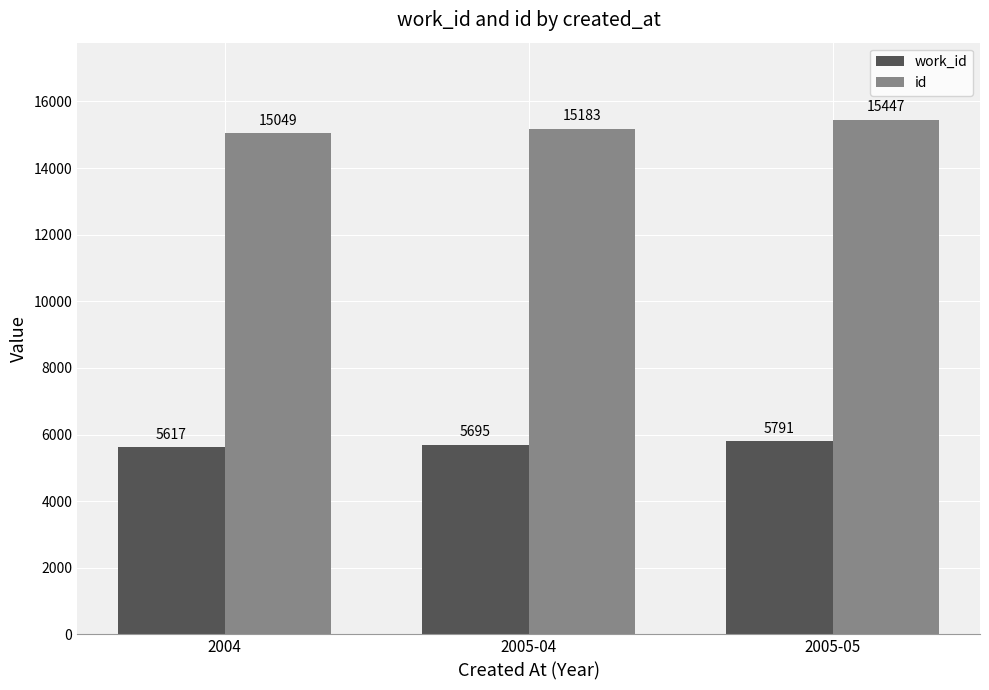

Which series has the largest total across all categories?

id